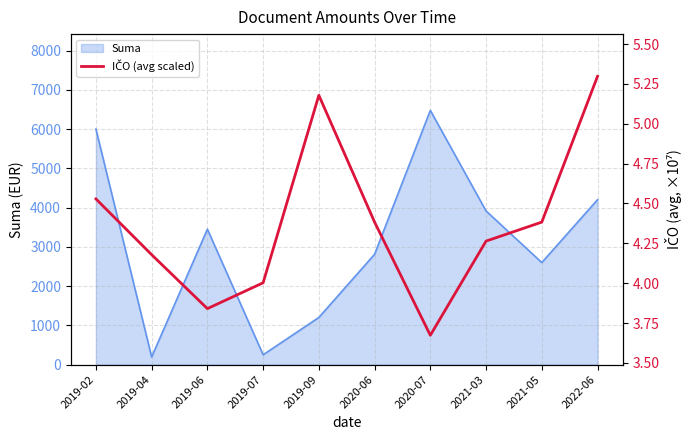

At which label does Suma reach its peak?

2020-07